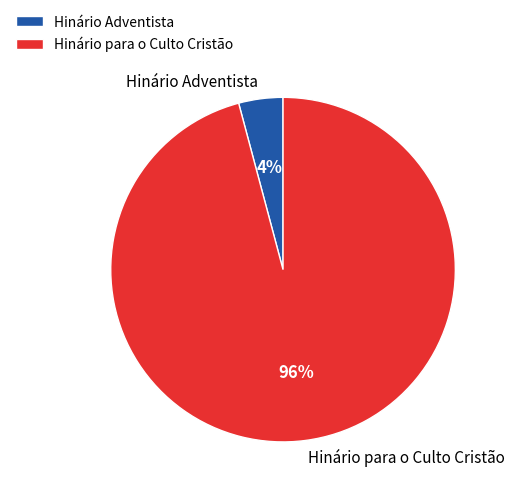

To the nearest percent, what is the average slice percentage?

50%